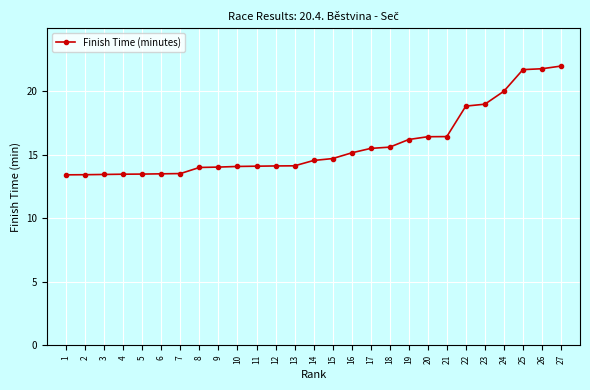

What is the change in value from 7 to 18?

+2.1